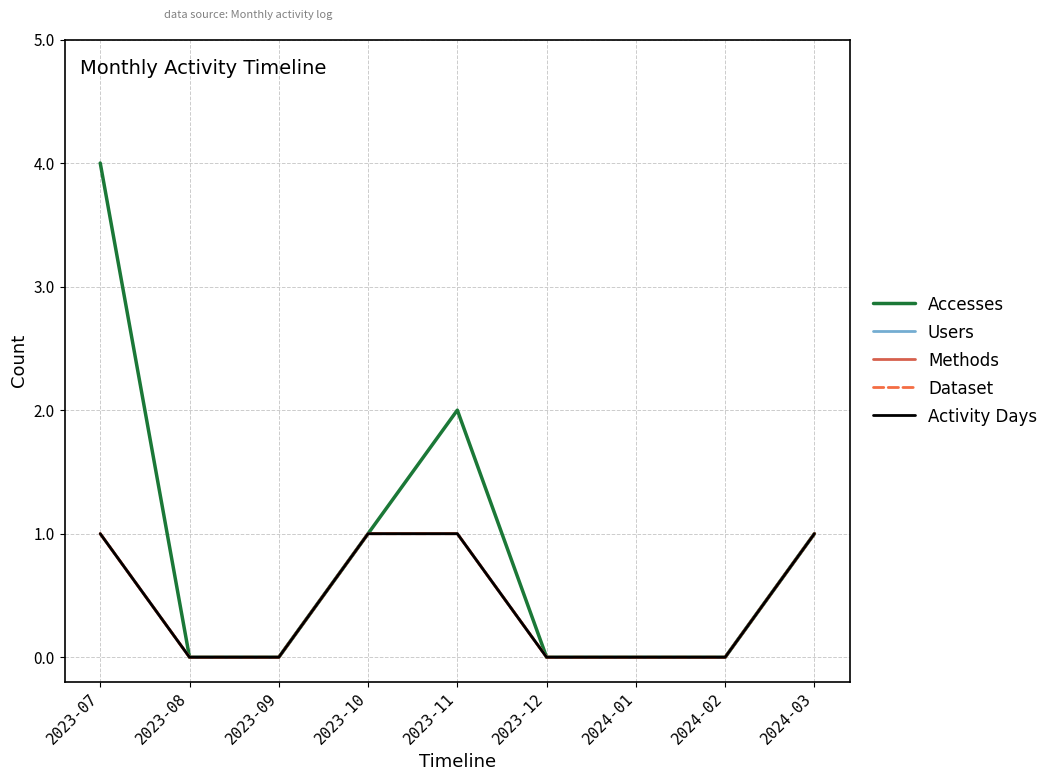

What is the label of the 8th point from the right?

2023-08